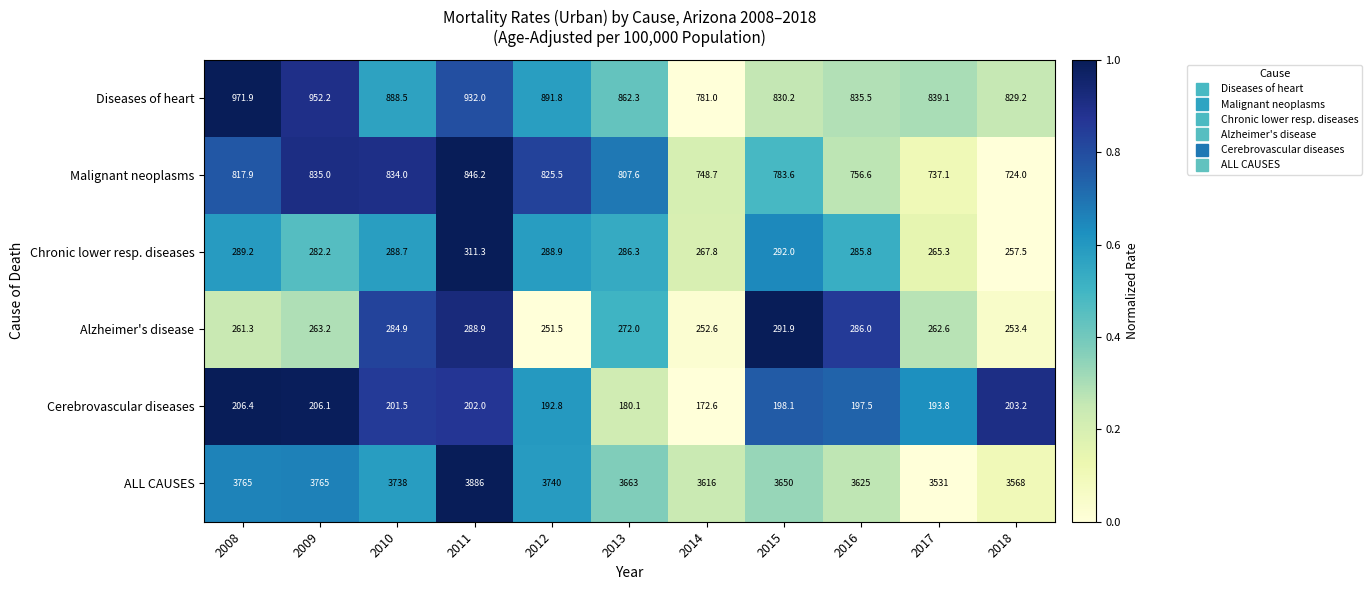

At which label is Chronic lower resp. diseases closest to 284?

2009